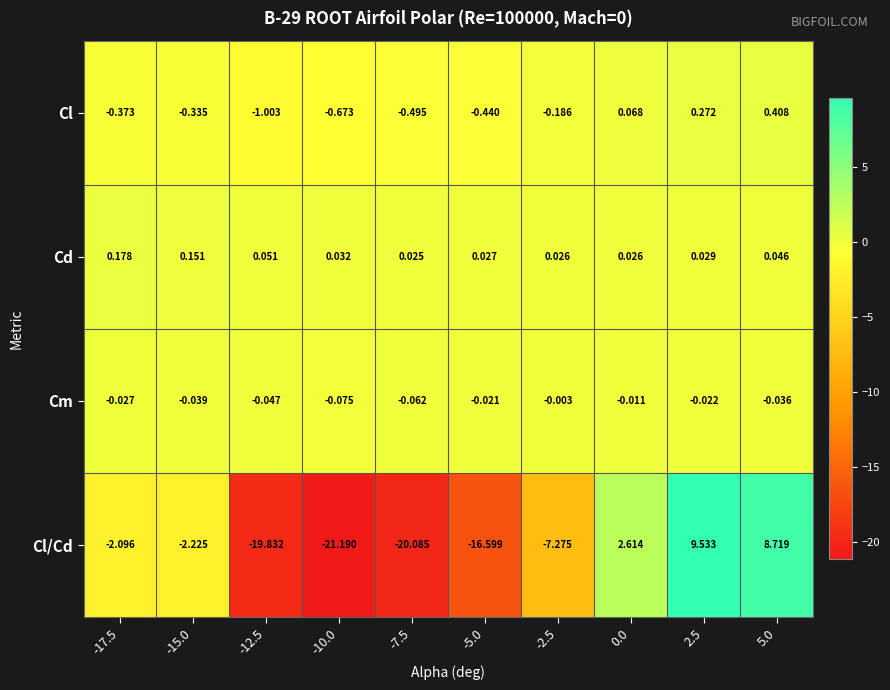

At which category is the sum across all series the highest?

2.5